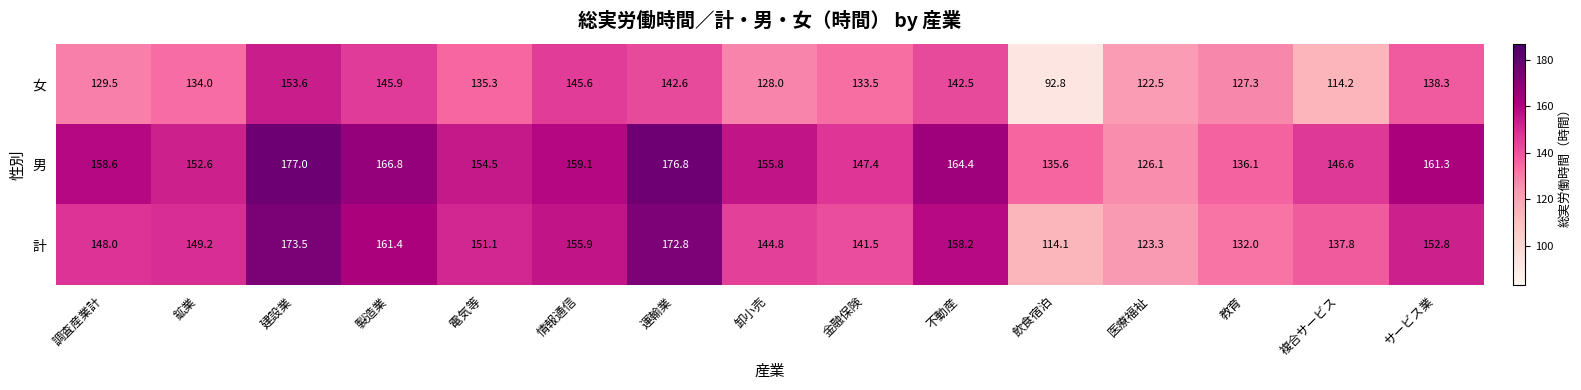

Where does the 計 series first go above 149?

鉱業